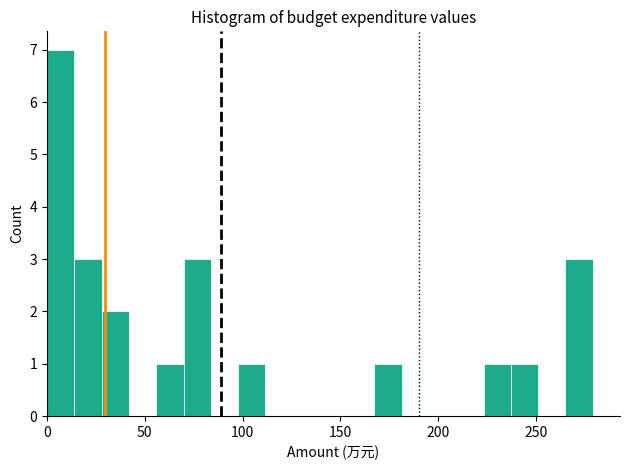

Around what value on the x-axis is the tallest bar? Give the approximate position of its centre, as read against the axis.

5